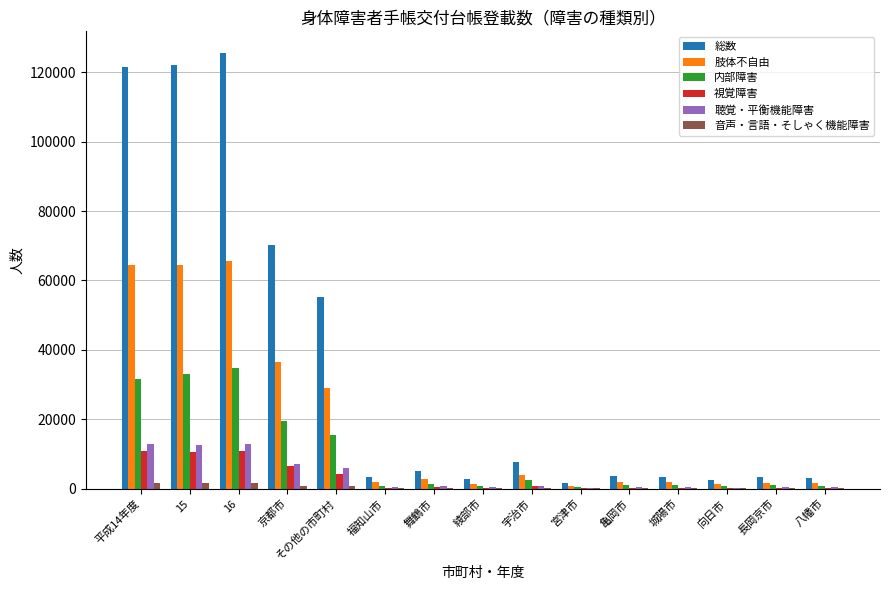

Is the value of 肢体不自由 at 八幡市 greater than the value of 総数 at 15?

No